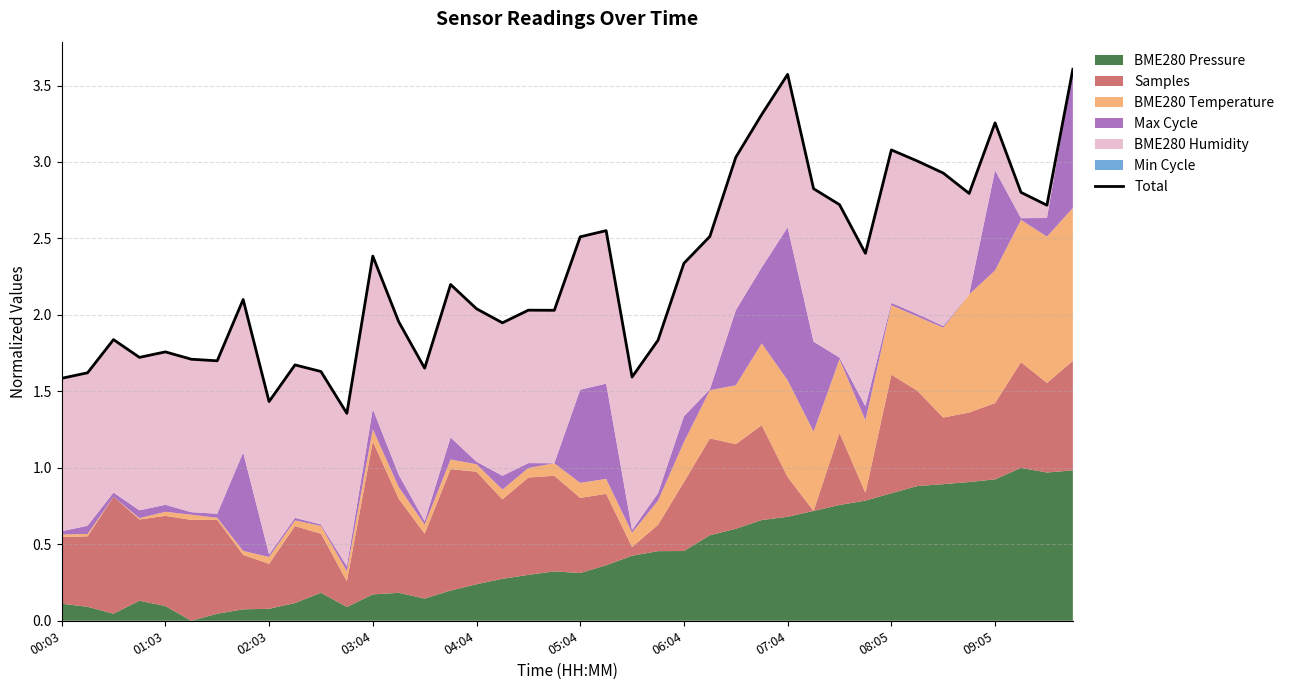

Reading left to right, extract all data points from this chart.

1.6	1.6	1.8	1.7	1.8	1.7	1.7	2.1	1.4	1.7	1.6	1.4	2.4	2.0	1.7	2.2	2.0	1.9	2.0	2.0	2.5	2.6	1.6	1.8	2.3	2.5	3.0	3.3	3.6	2.8	2.7	2.4	3.1	3.0	2.9	2.8	3.3	2.8	2.7	3.6